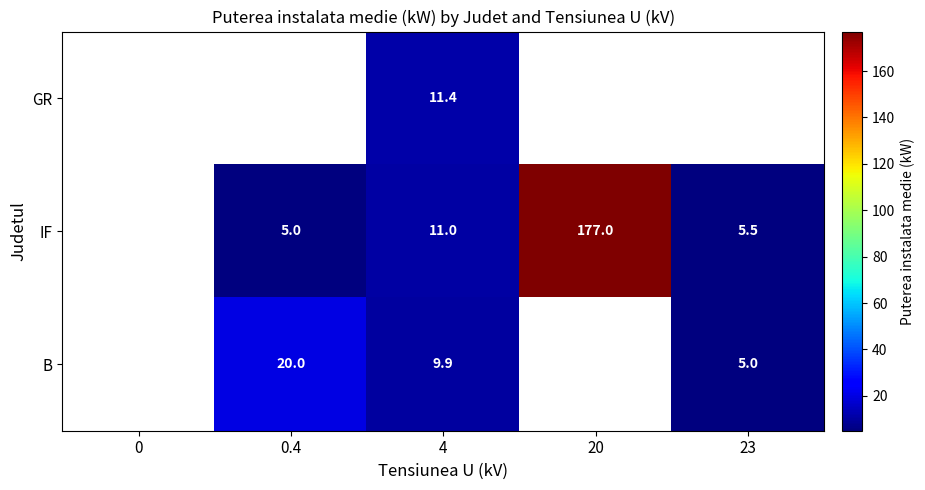

Rank the series at 4 from lowest to highest value.

B, IF, GR